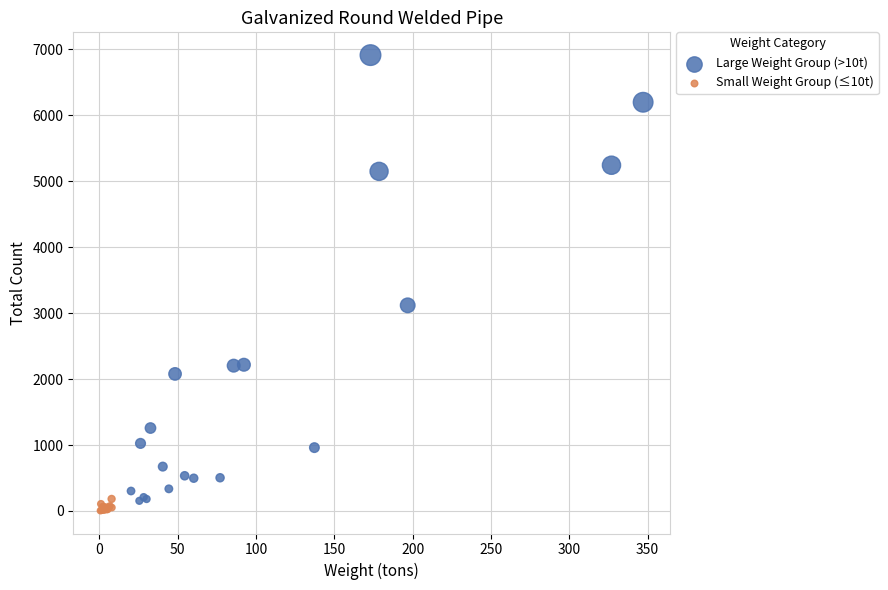

Which series has the largest Y range (max minus min)?

Large Weight Group (>10t)